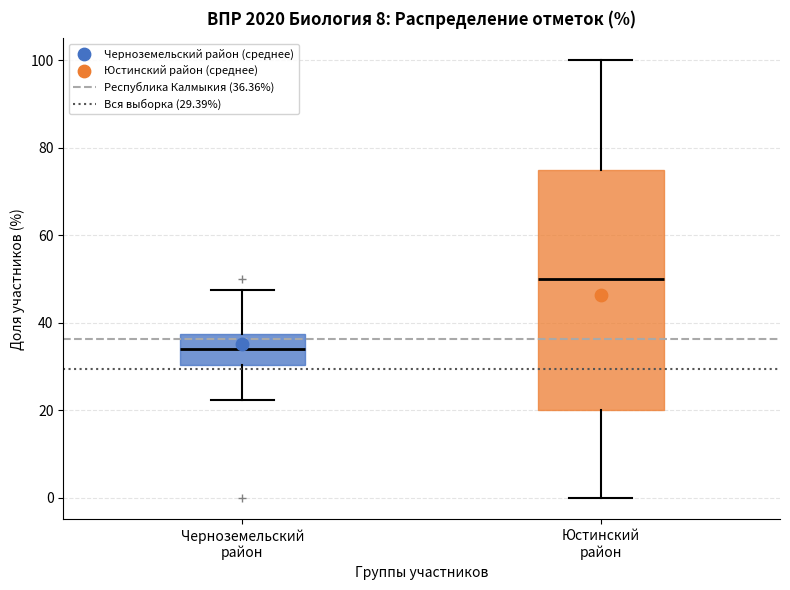

Which box is the tallest, from its lower edge to its upper edge?

Юстинский район